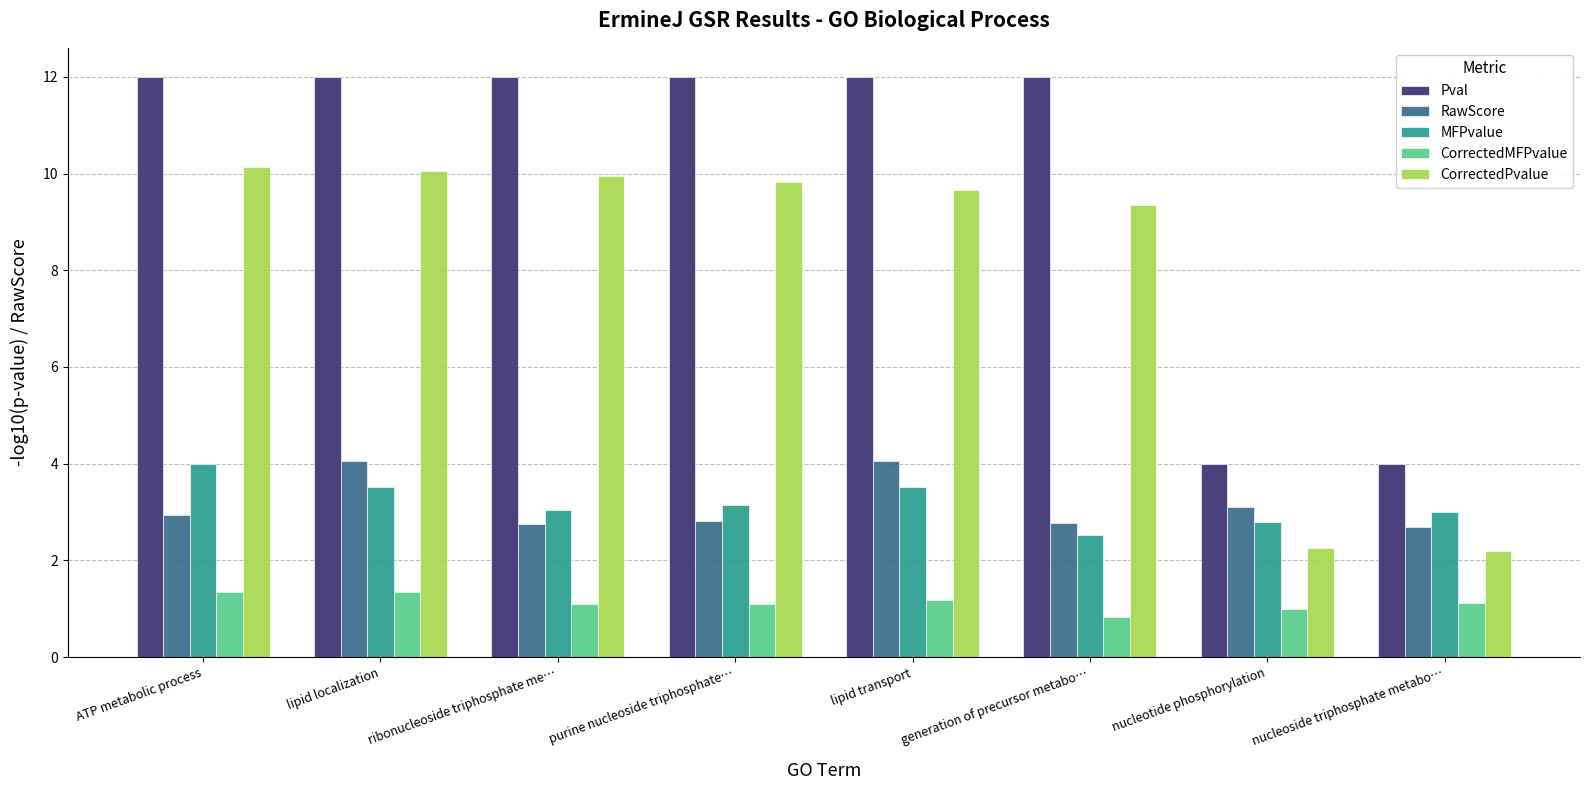

What is the lowest value of the CorrectedMFPvalue series?

0.8